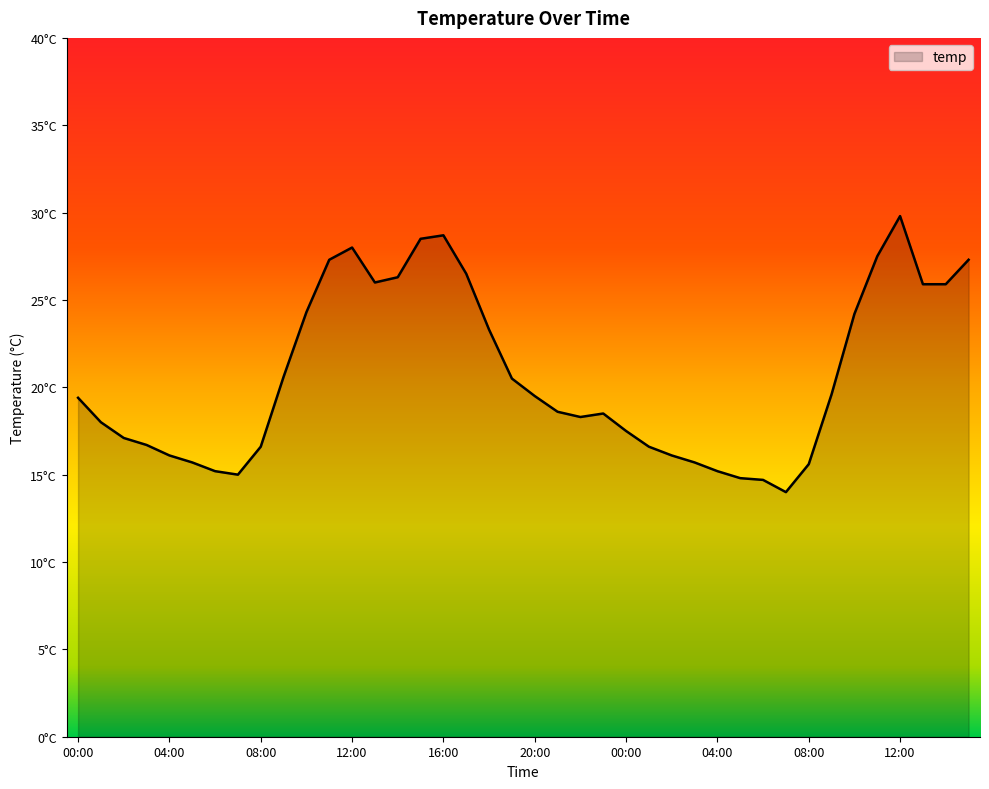

Reading left to right, transcribe all the data shown in this chart.

19.4	18.0	17.1	16.7	16.1	15.7	15.2	15.0	16.6	20.6	24.3	27.3	28.0	26.0	26.3	28.5	28.7	26.5	23.3	20.5	19.5	18.6	18.3	18.5	17.5	16.6	16.1	15.7	15.2	14.8	14.7	14.0	15.6	19.6	24.2	27.5	29.8	25.9	25.9	27.3